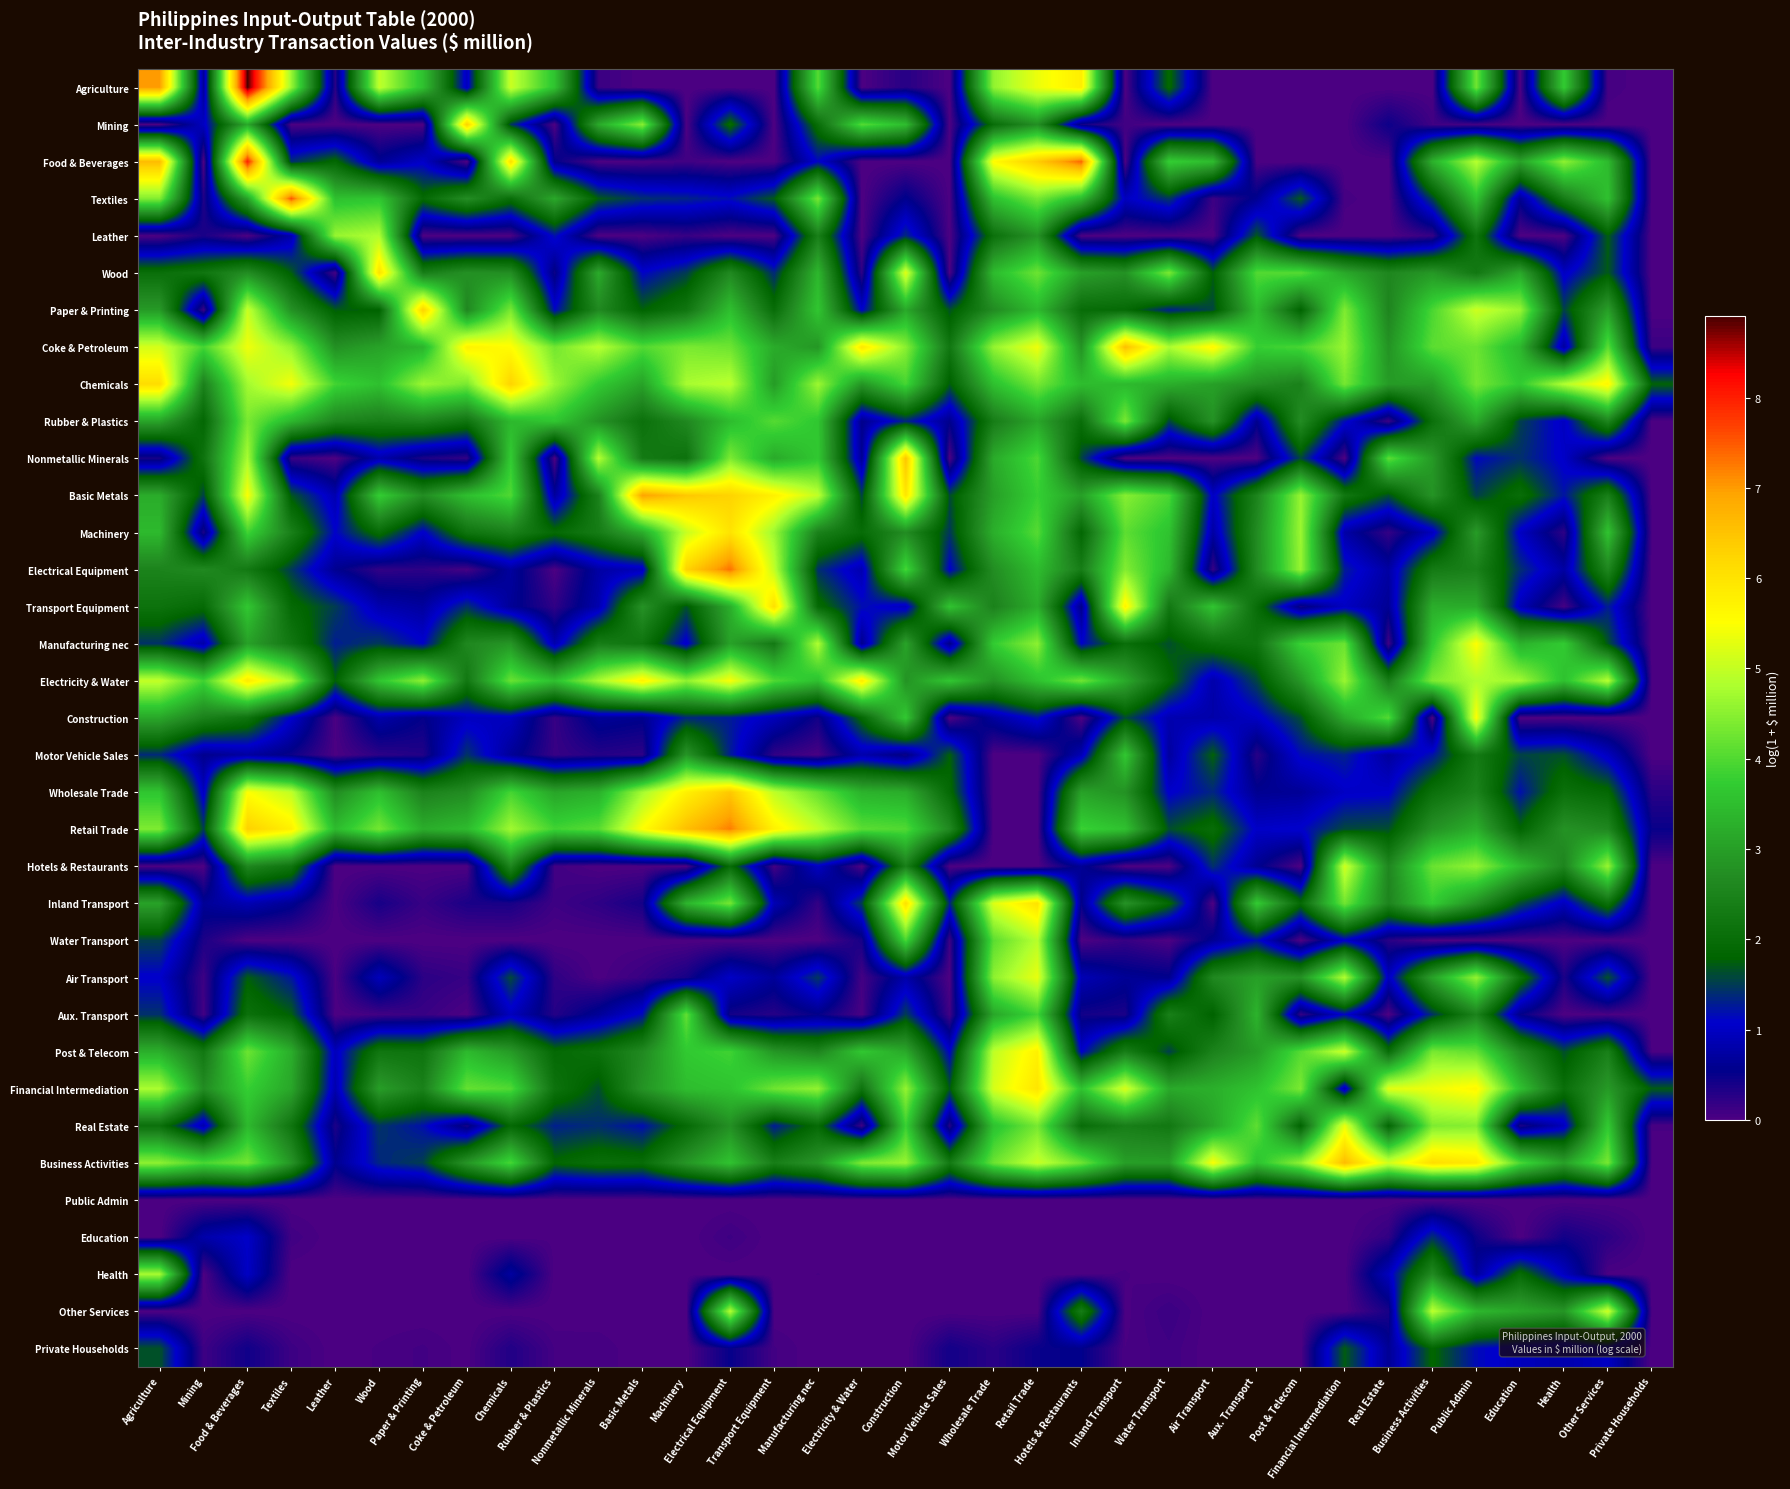

Count the number of data series in this chart.

35